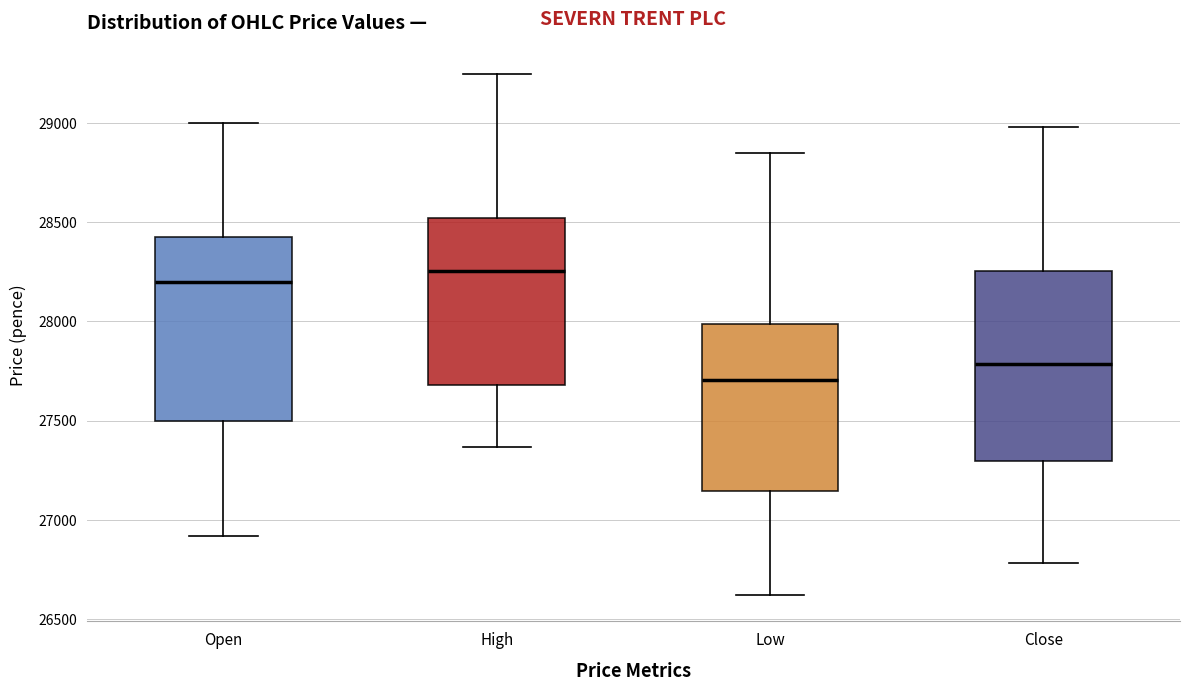

Reading left to right, transcribe this box plot: for each box, give where its median line is, the range the box spans, and where its two whiskers end, as read against the y-axis. The values are not printed on the chart, so give them approximately, as read against the axis.

Open: median 28200, box 27500 to 28450, whiskers 26900 to 29000
High: median 28250, box 27700 to 28500, whiskers 27350 to 29250
Low: median 27700, box 27150 to 28000, whiskers 26600 to 28850
Close: median 27800, box 27300 to 28250, whiskers 26800 to 29000